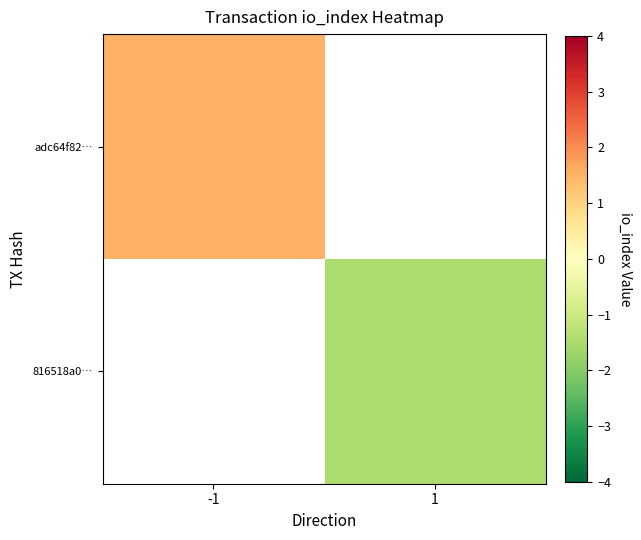

The 816518a0… series shows -1.0 at 1. True or false?

False